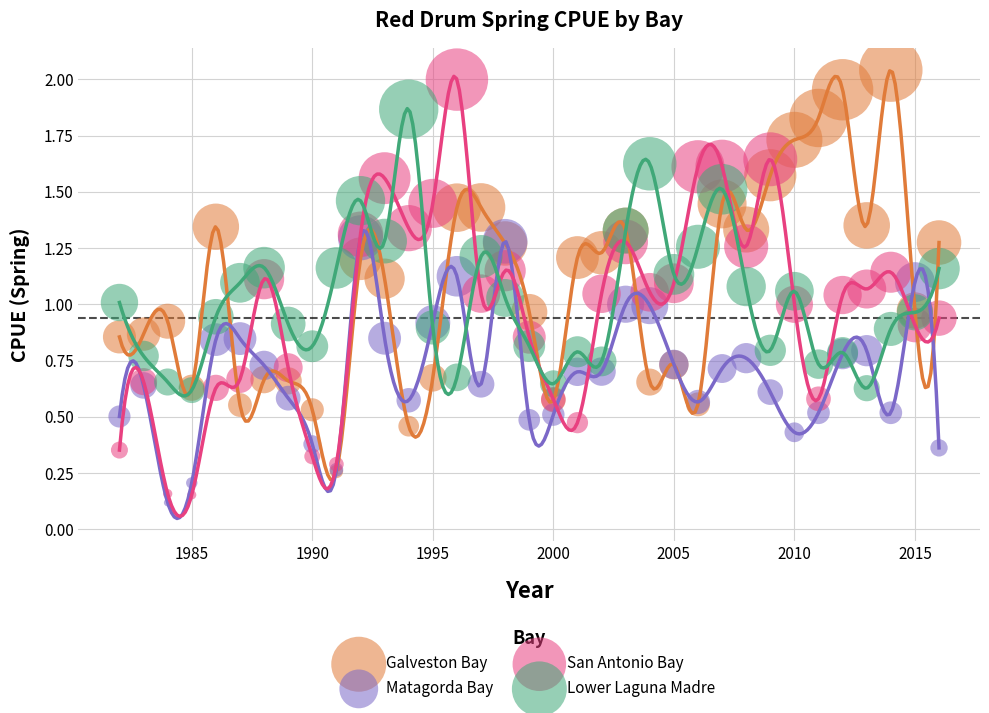

Which series reaches the minimum Y coordinate?

Matagorda Bay